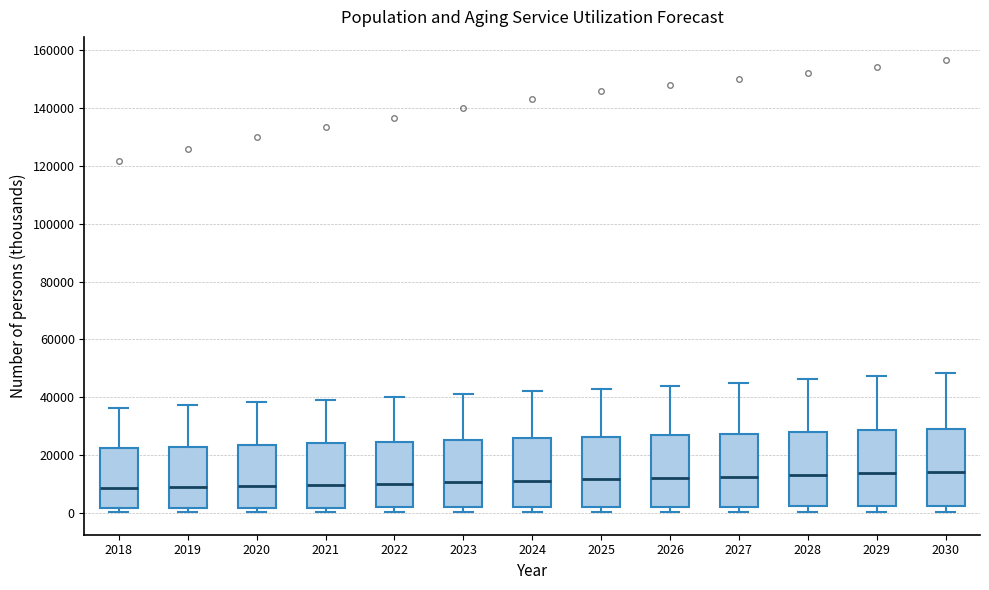

Reading left to right, transcribe this box plot: for each box, give where its median line is, the range the box spans, and where its two whiskers end, as read against the y-axis. The values are not printed on the chart, so give them approximately, as read against the axis.

2018: median 8000, box 2000 to 22000, whiskers 0 to 36000
2019: median 10000, box 2000 to 22000, whiskers 0 to 38000
2020: median 10000, box 2000 to 24000, whiskers 0 to 38000
2021: median 10000, box 2000 to 24000, whiskers 0 to 40000
2022: median 10000, box 2000 to 24000, whiskers 0 to 40000
2023: median 10000, box 2000 to 26000, whiskers 0 to 42000
2024: median 12000, box 2000 to 26000, whiskers 0 to 42000
2025: median 12000, box 2000 to 26000, whiskers 0 to 44000
2026: median 12000, box 2000 to 26000, whiskers 0 to 44000
2027: median 12000, box 2000 to 28000, whiskers 0 to 46000
2028: median 14000, box 2000 to 28000, whiskers 0 to 46000
2029: median 14000, box 2000 to 28000, whiskers 0 to 48000
2030: median 14000, box 2000 to 30000, whiskers 0 to 48000